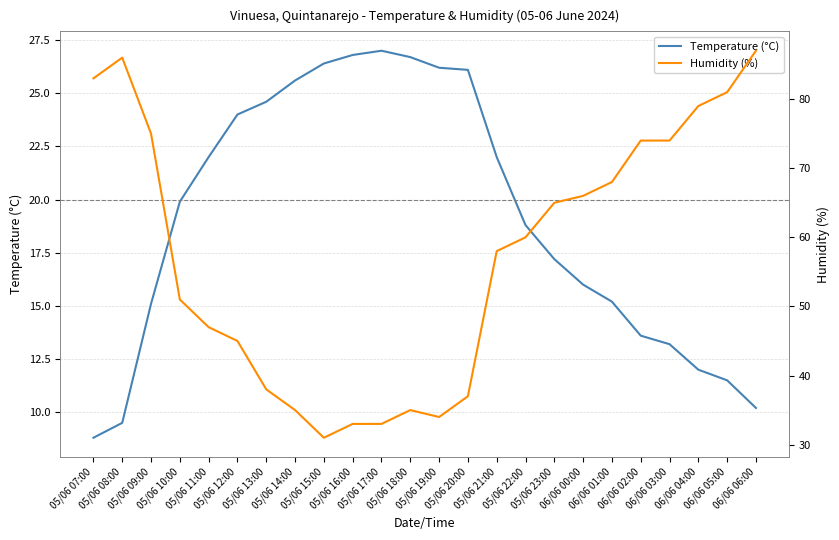

What is the approximate value of Temperature (°C) at 06/06 01:00?

15.2